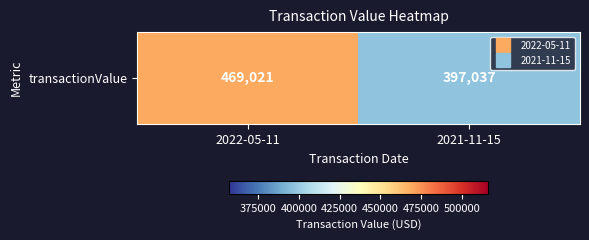

How many data points does each series have?

2